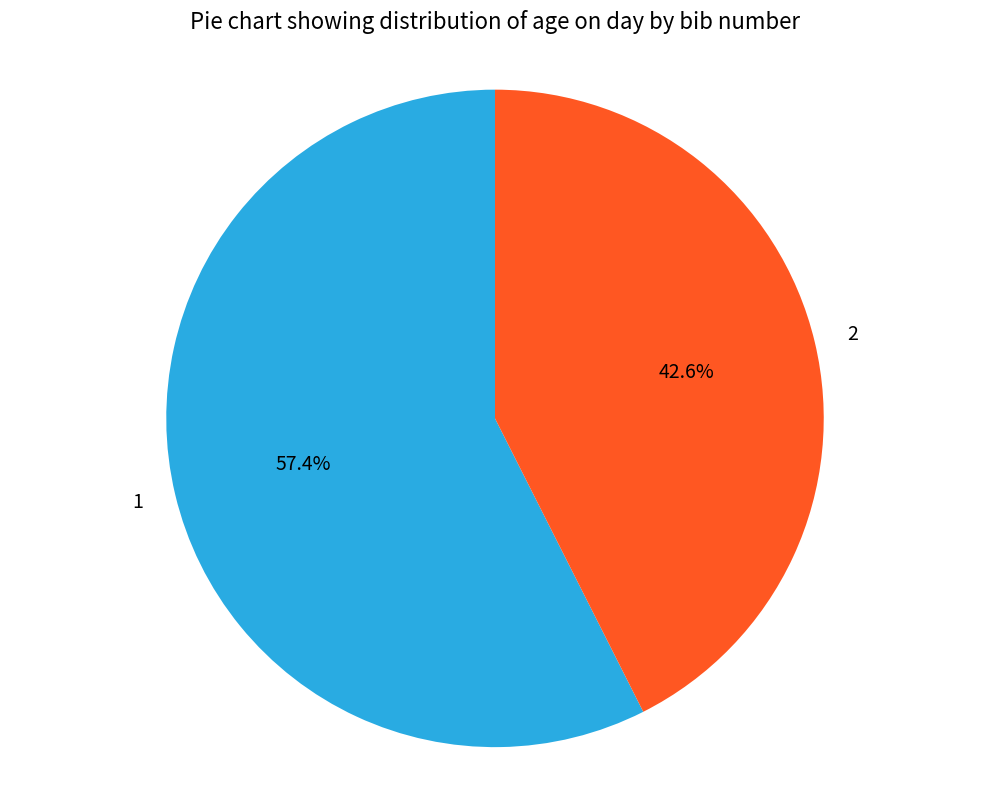

How many segments does this pie chart have?

2